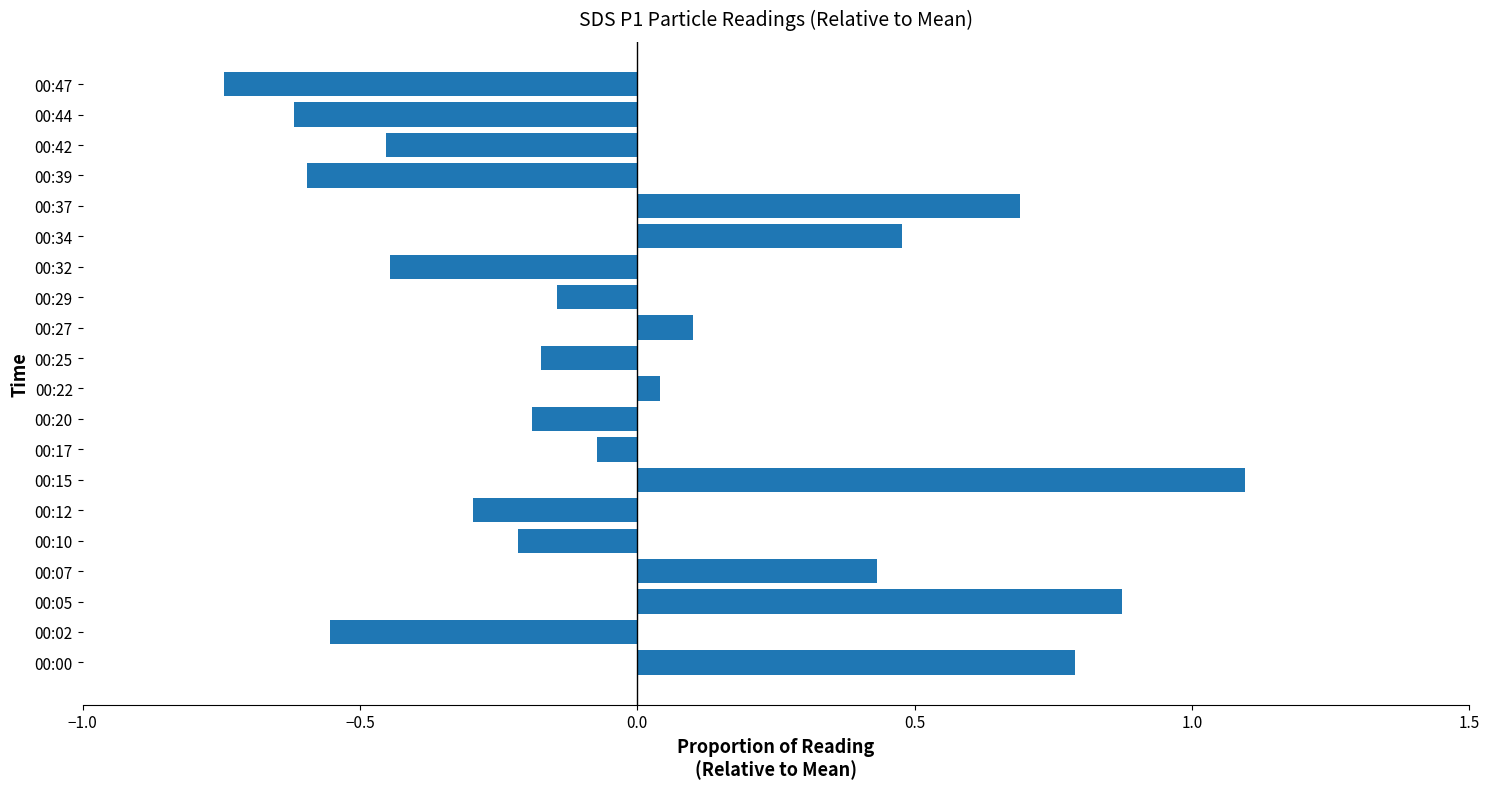

What is the difference between the maximum and minimum values?

1.8